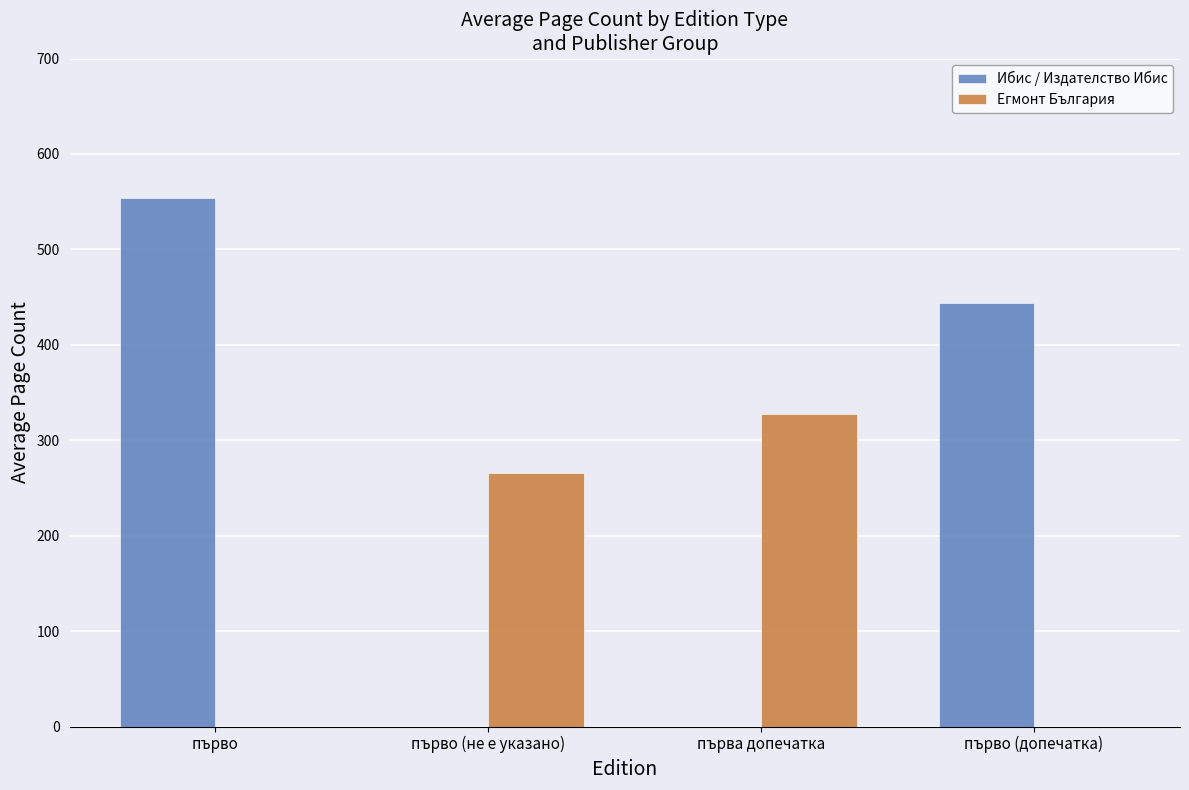

Which category has the highest value across all series?

първо